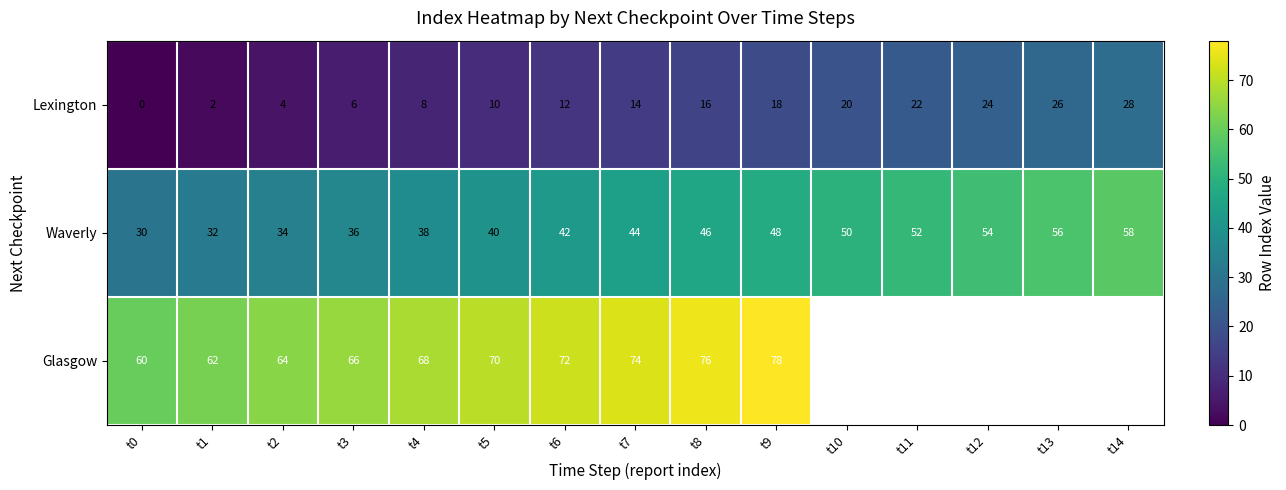

What is the maximum value shown in the chart?

78.0